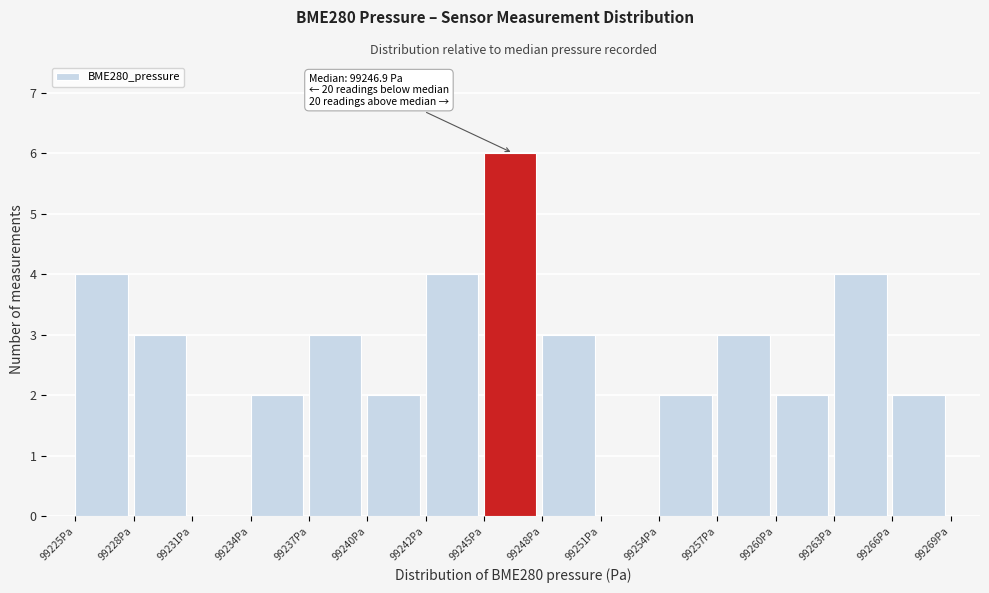

Reading left to right, transcribe all the data shown in this chart.

99225Pa=4	99228Pa=3	99231Pa=0	99234Pa=2	99237Pa=3	99240Pa=2	99242Pa=4	99245Pa=6	99248Pa=3	99251Pa=0	99254Pa=2	99257Pa=3	99260Pa=2	99263Pa=4	99266Pa=2